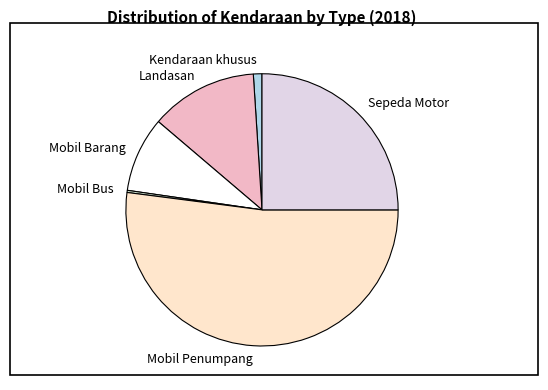

Approximately how many times larger is the value at Mobil Penumpang compared to Mobil Barang?

5.8